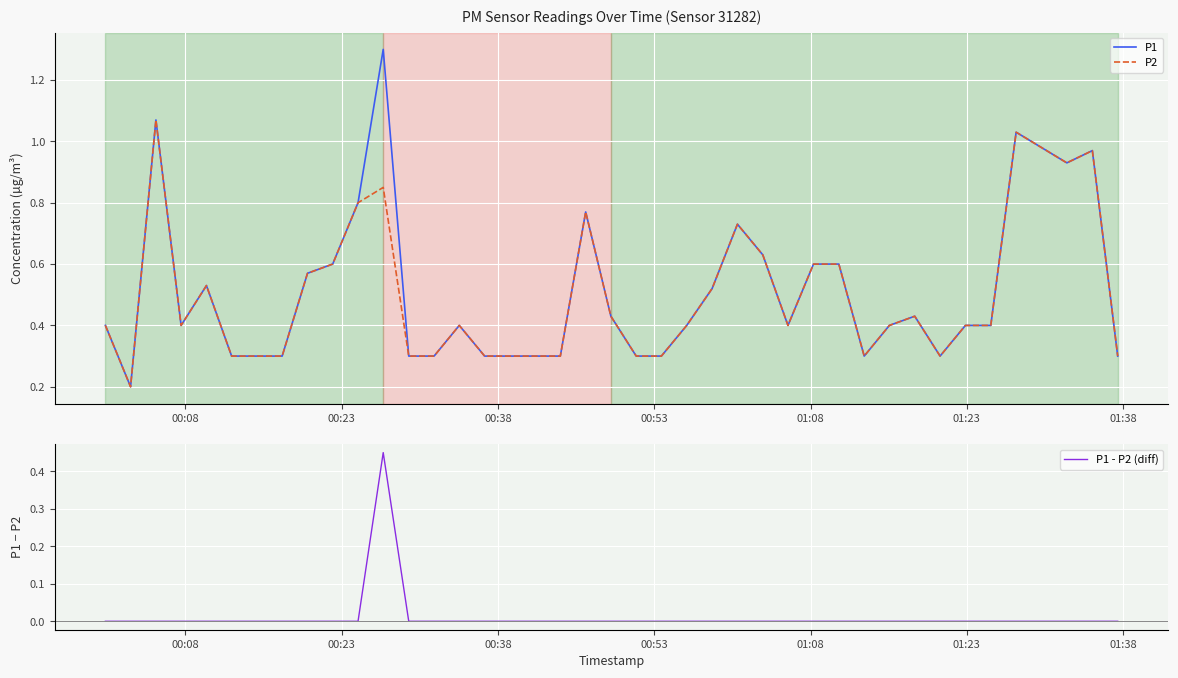

What is the lowest value of the P2 series?

0.2